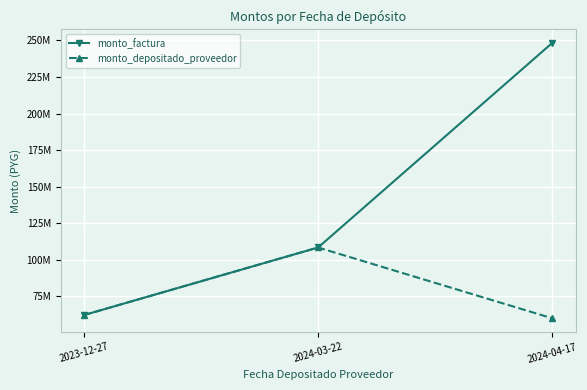

Where is monto_factura nearest to the value 155150986?

2024-03-22